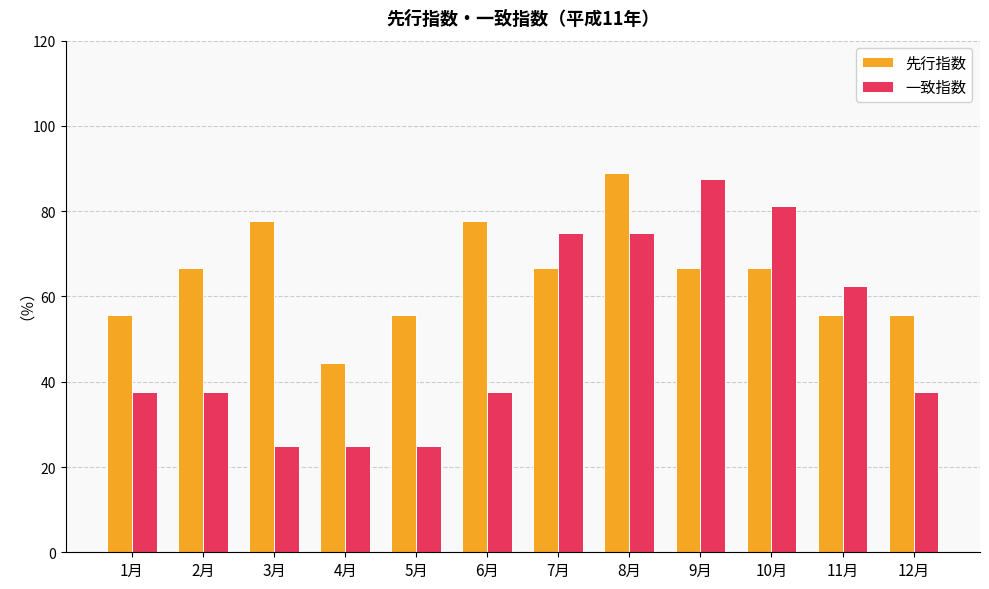

What value does the 一致指数 series have at 6月?

37.5